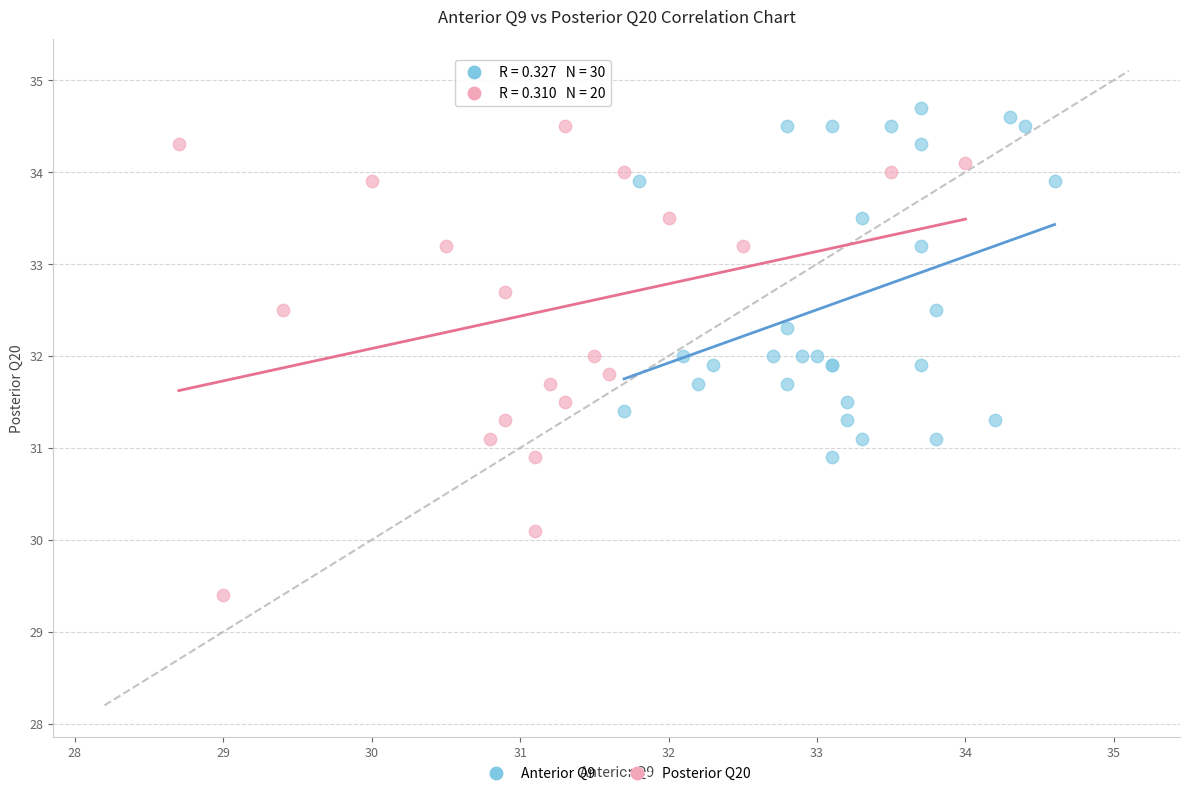

Which series reaches the minimum Y coordinate?

Posterior Q20